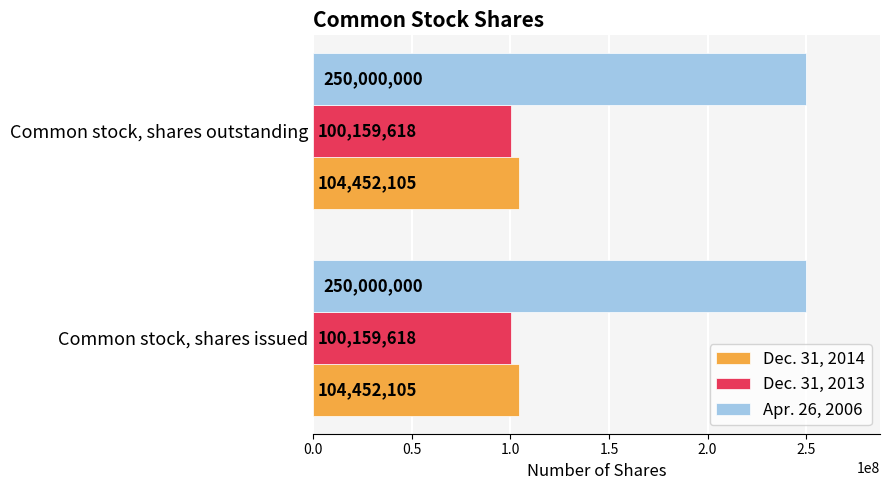

What is the sum of the Dec. 31, 2013 values at Common stock, shares outstanding and Common stock, shares issued?

200319236